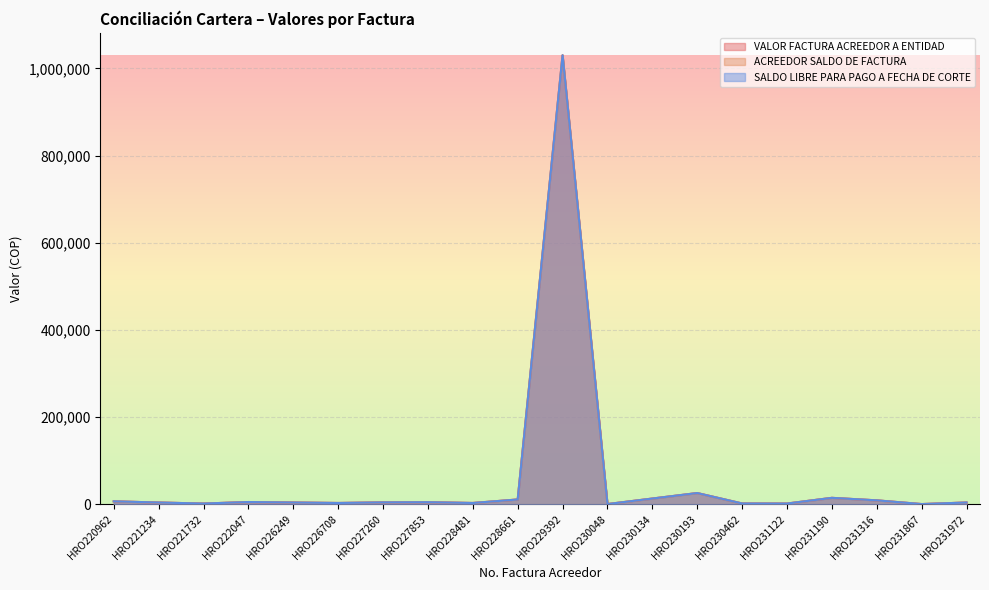

How many values in the VALOR FACTURA ACREEDOR A ENTIDAD series are below 4300?

10